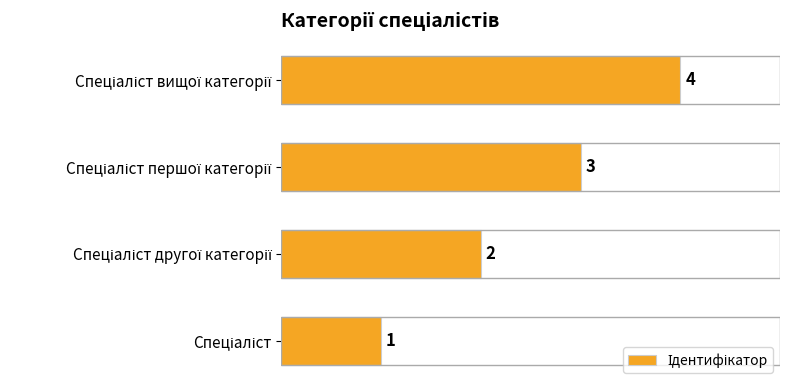

Count the number of data series in this chart.

1